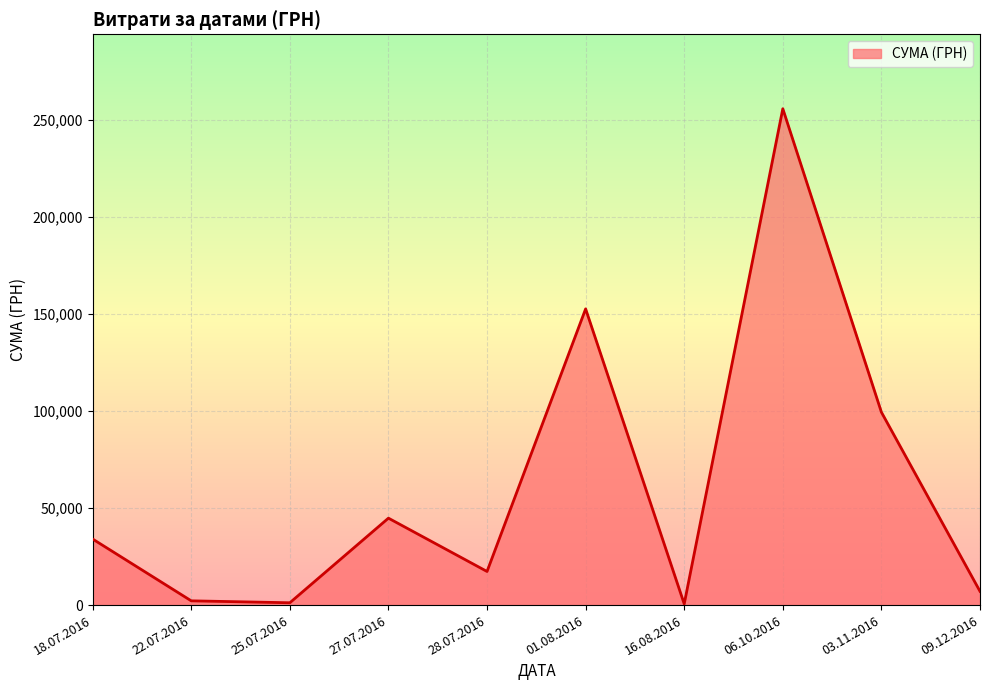

Approximately how many times larger is the value at 06.10.2016 compared to 09.12.2016?

36.1